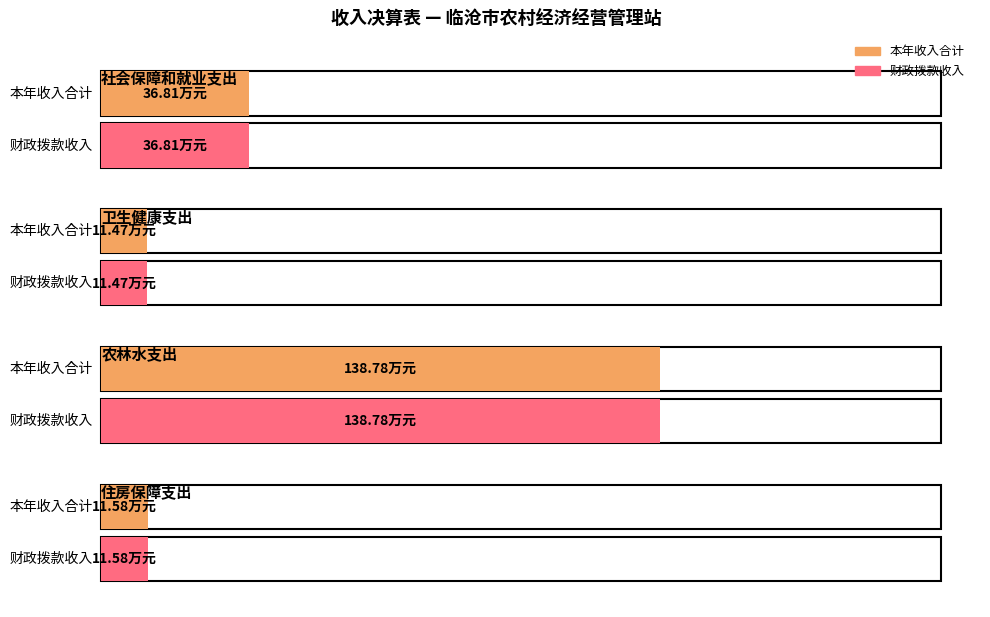

The value of 本年收入合计 at 住房保障支出 is 6.3. True or false?

False